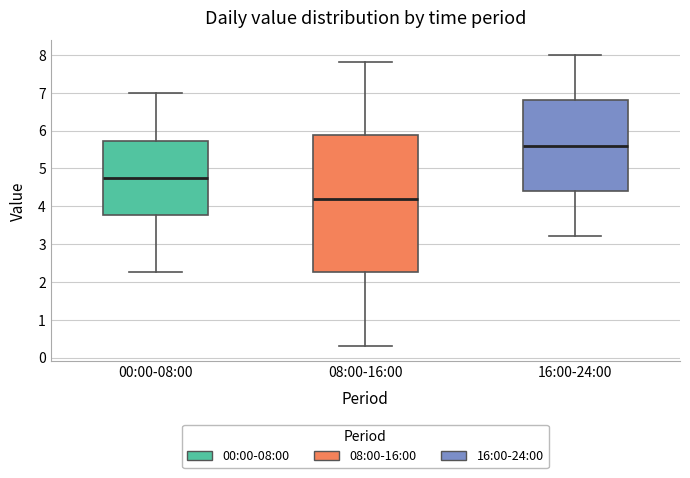

Reading left to right, read every box against the y-axis: the position of its median line, the range the box covers, and the ends of its whiskers. The values are not printed on the chart, so give them approximately, as read against the axis.

00:00-08:00: median 4.8, box 3.8 to 5.7, whiskers 2.3 to 7.0
08:00-16:00: median 4.2, box 2.3 to 5.9, whiskers 0.3 to 7.8
16:00-24:00: median 5.6, box 4.4 to 6.8, whiskers 3.2 to 8.0